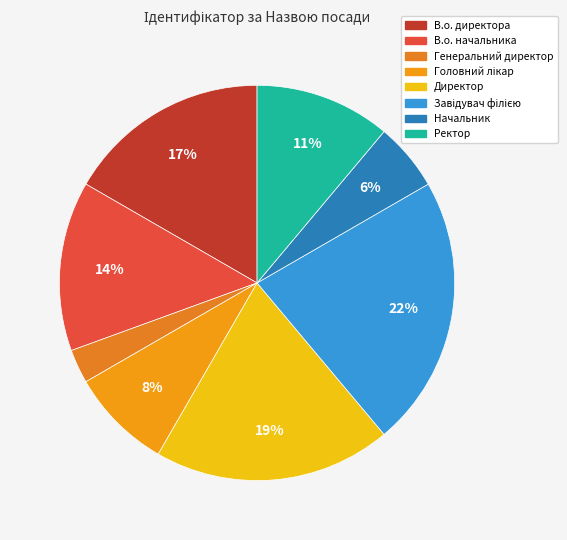

What is the smallest slice in the pie chart?

Генеральний директор